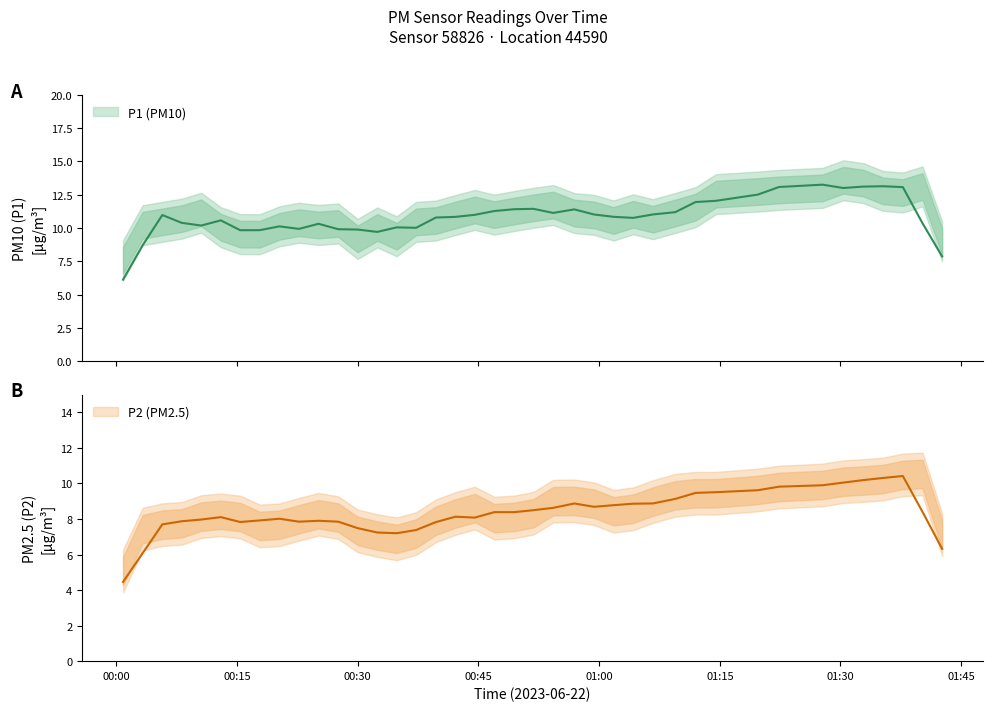

Which series changed the most between 1 and 2?

P1